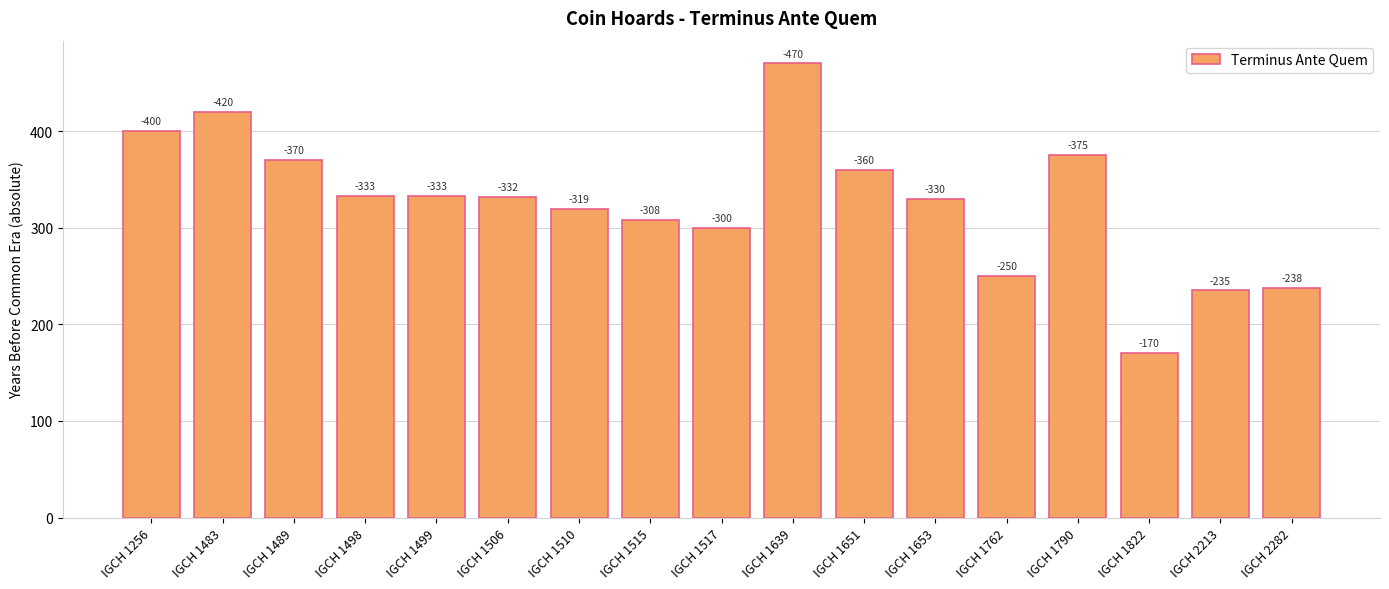

What is the greatest value displayed?

470